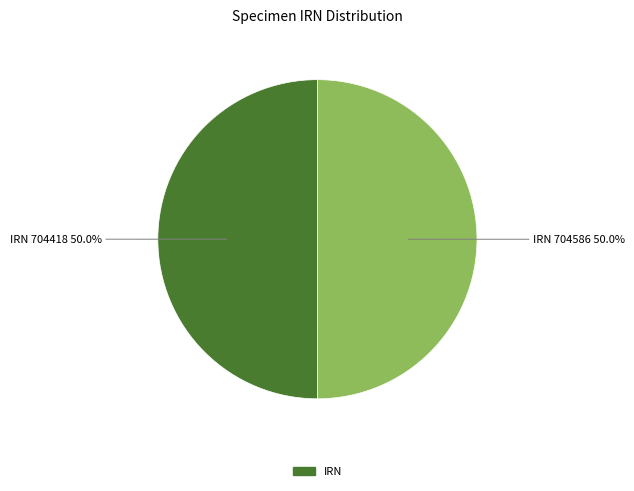

Count the number of slices in the pie.

2